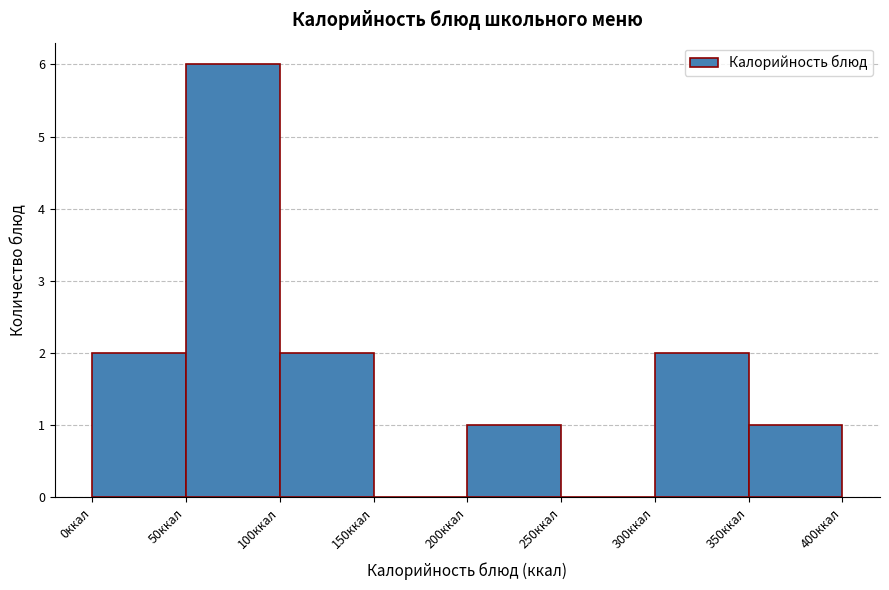

Over which range of the x-axis is the bar tallest?

50 to 100